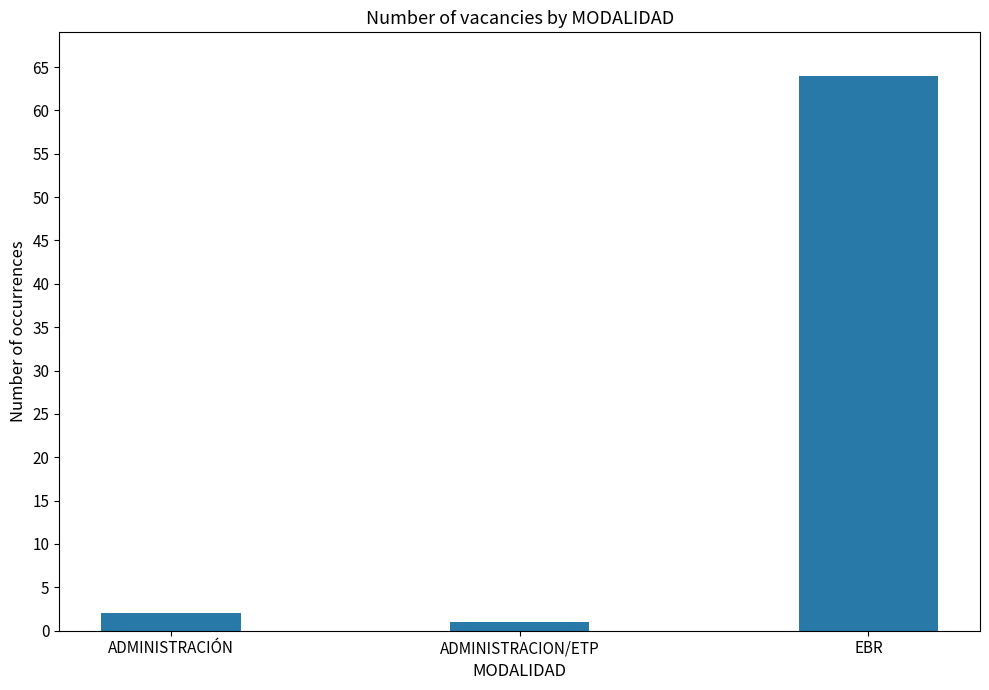

Reading left to right, extract all data points from this chart.

2	1	64